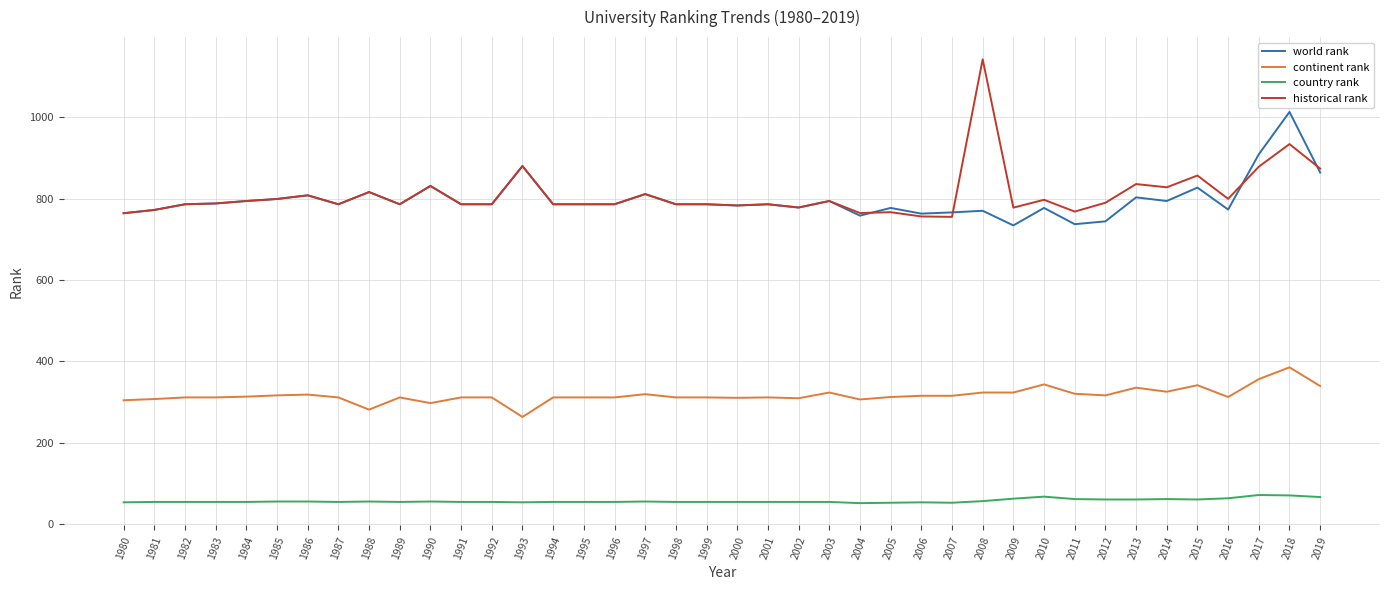

List the series in order of their peak value, highest first.

historical rank, world rank, continent rank, country rank